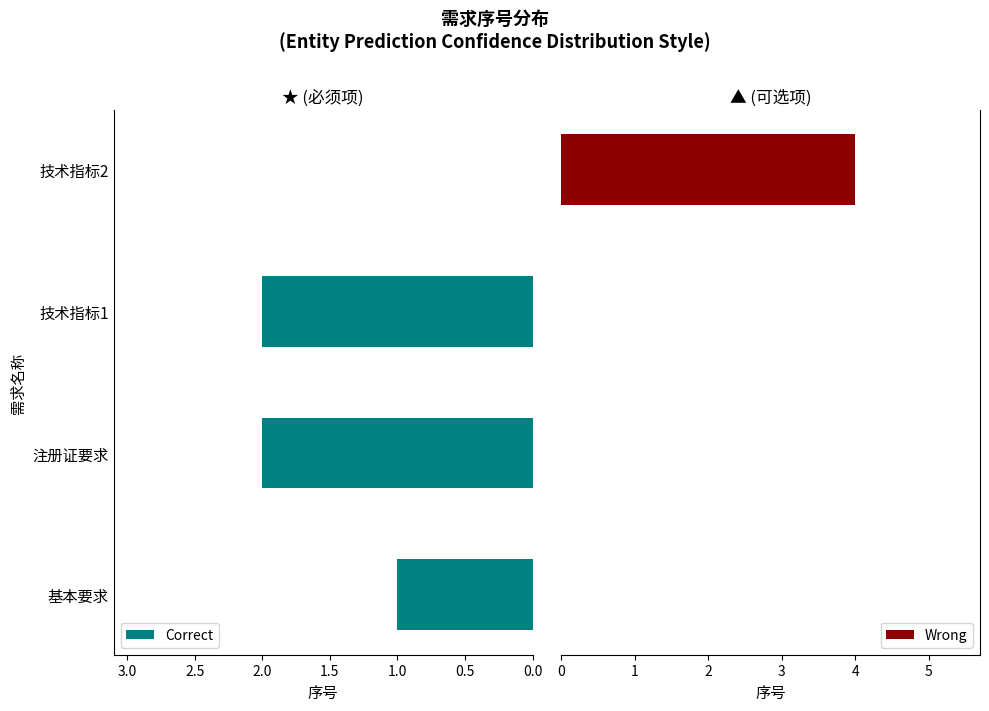

What is the value of the Correct bar at the 2nd from the left?

2